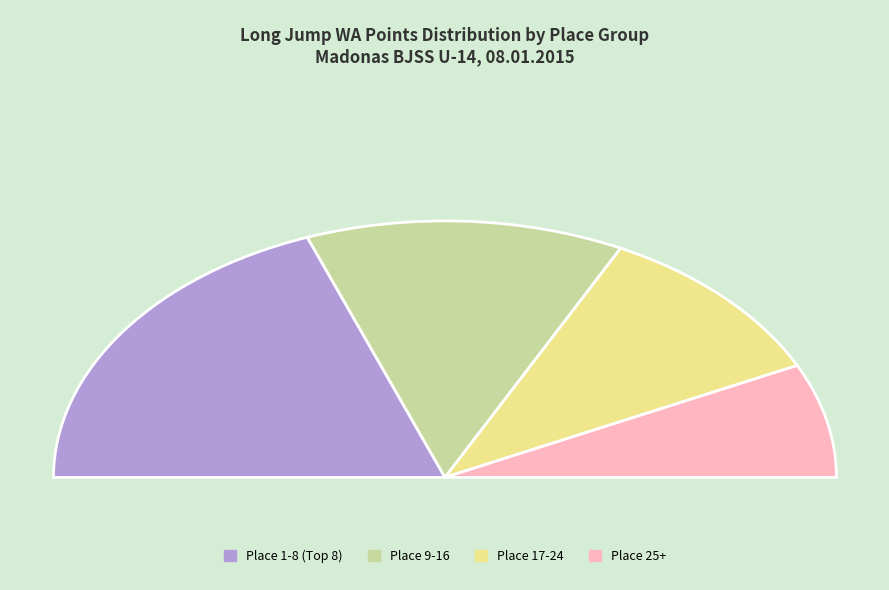

True or false: Vadims Kapustins accounts for 18% of the total.

False